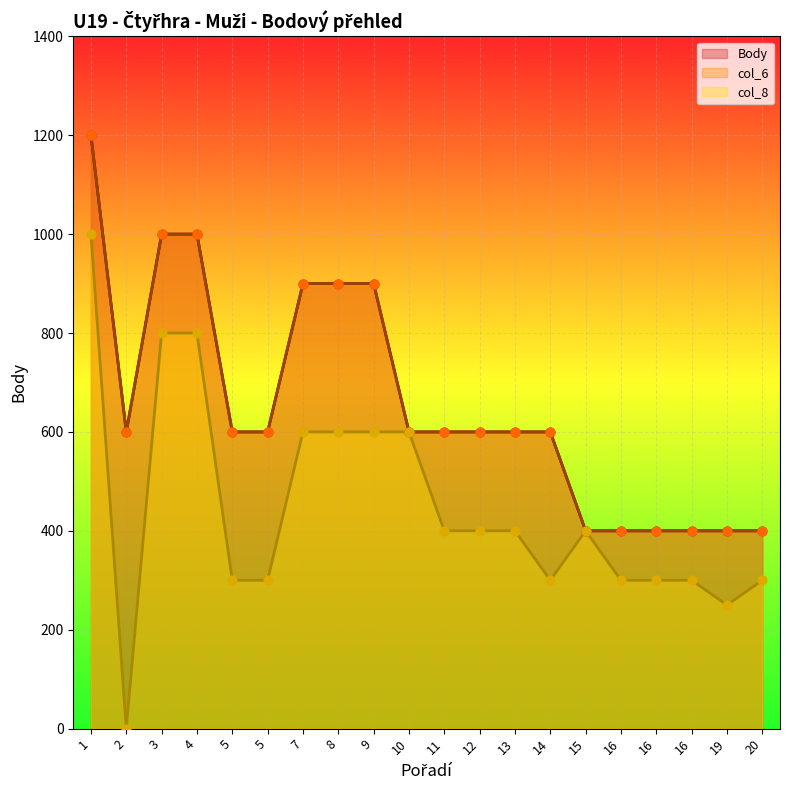

What are all the series names shown in the legend?

Body, col_6, col_8